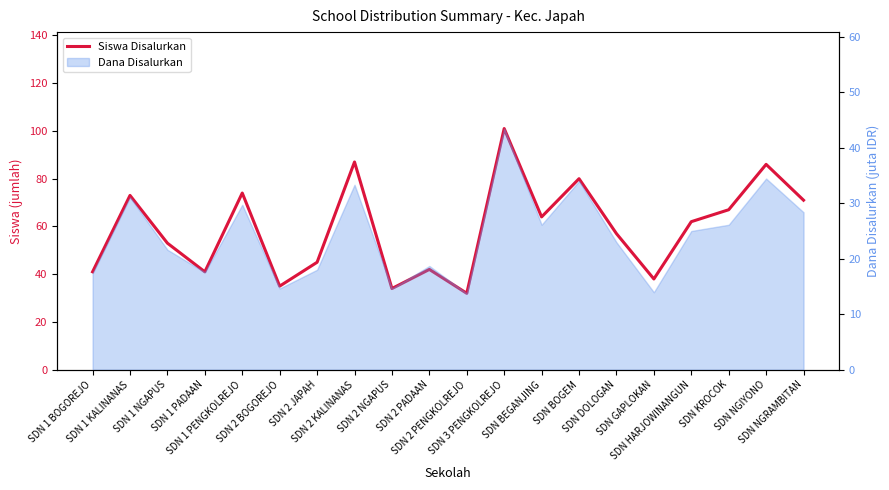

How many interior local peaks (higher than both neighbors) does the data have?

7